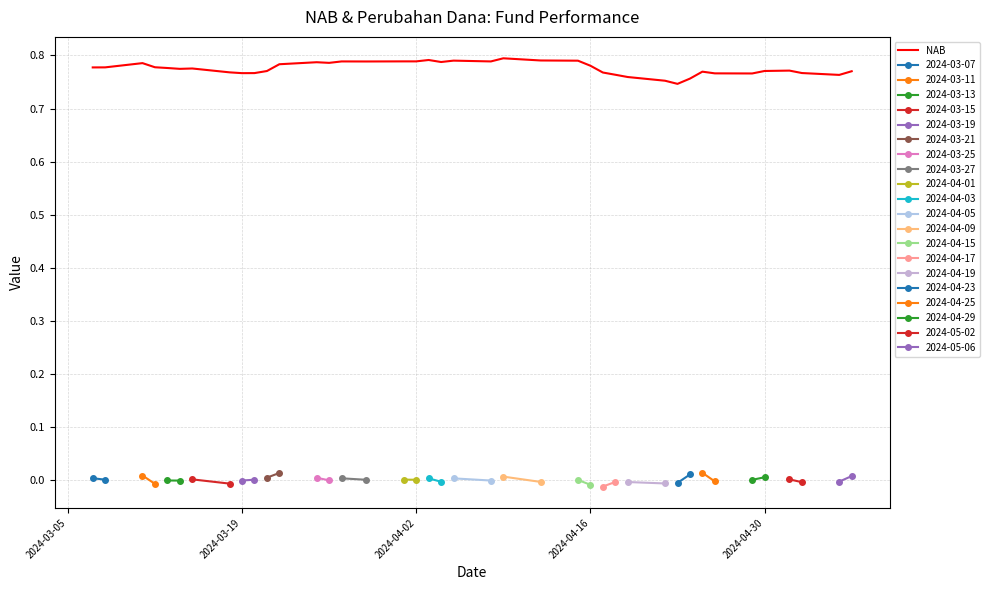

Is it true that the value at 13 is 0.2?

False